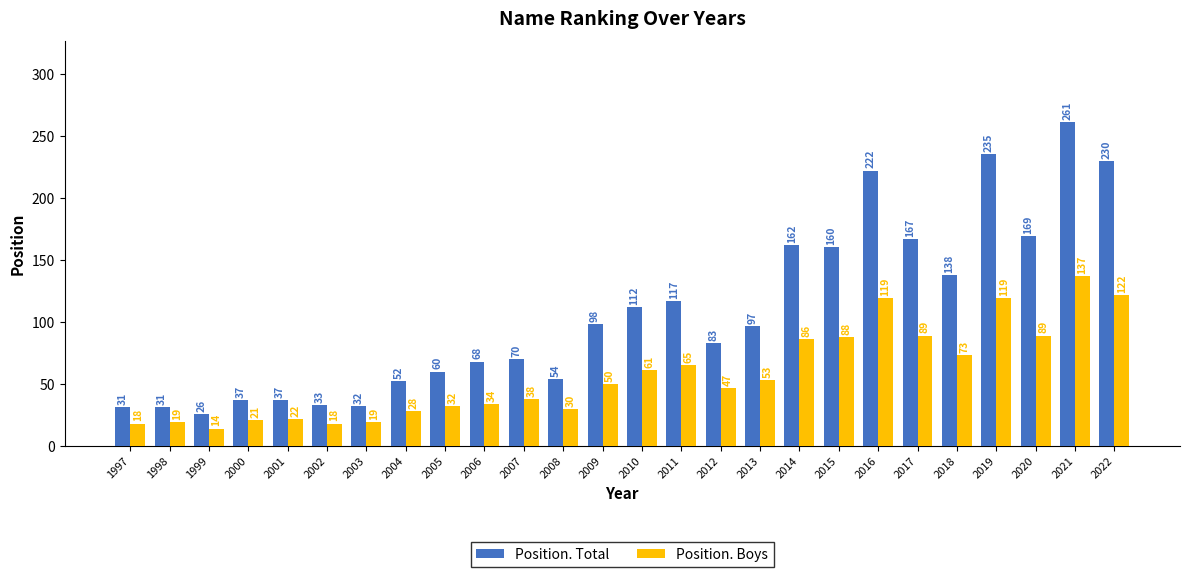

What is the sum of all Position. Total values?

2782